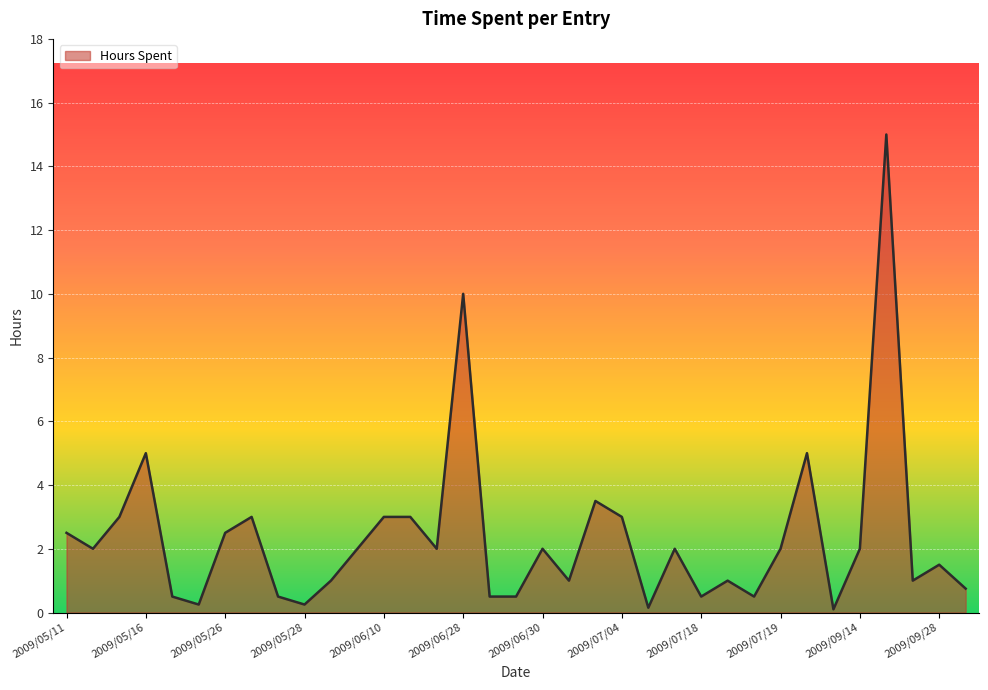

What is the difference between the maximum and minimum values?

14.9